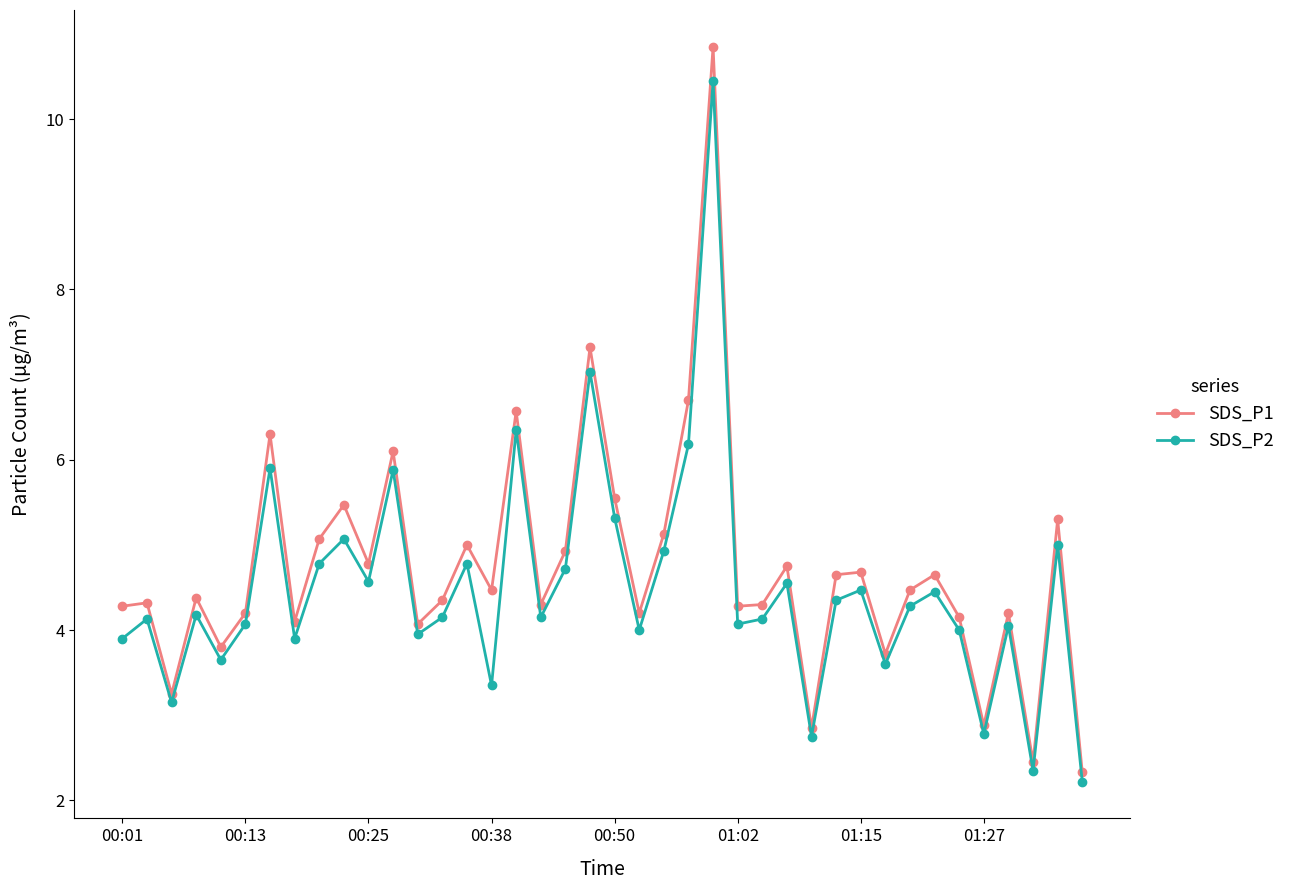

In SDS_P2, how many points are higher than both neighbors (excluding endpoints)?

14